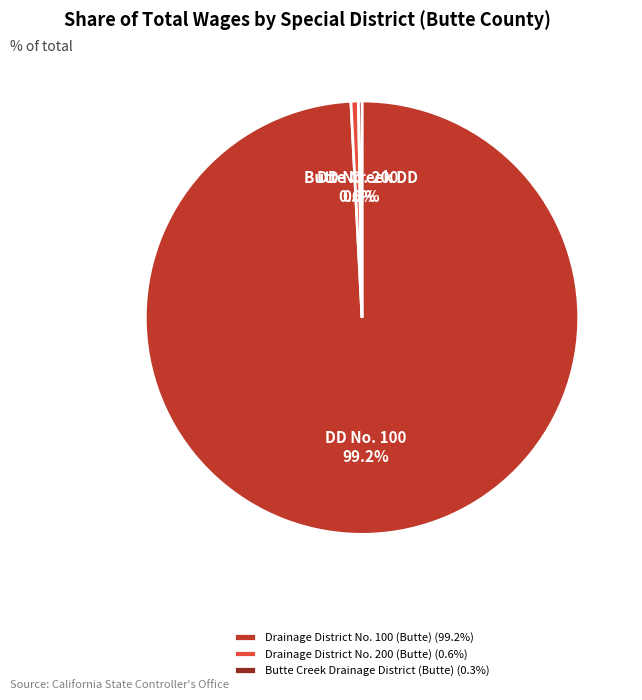

What percentage is NOT represented by Drainage District No. 200 (Butte) (0.6%)?

99.4%